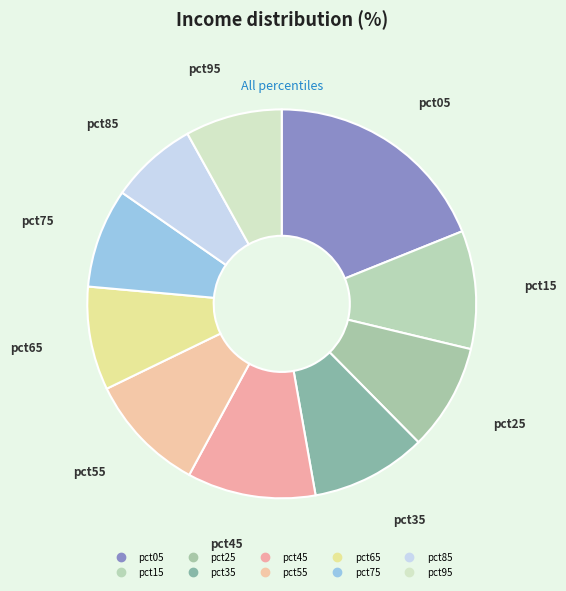

Count the number of slices in the pie.

10